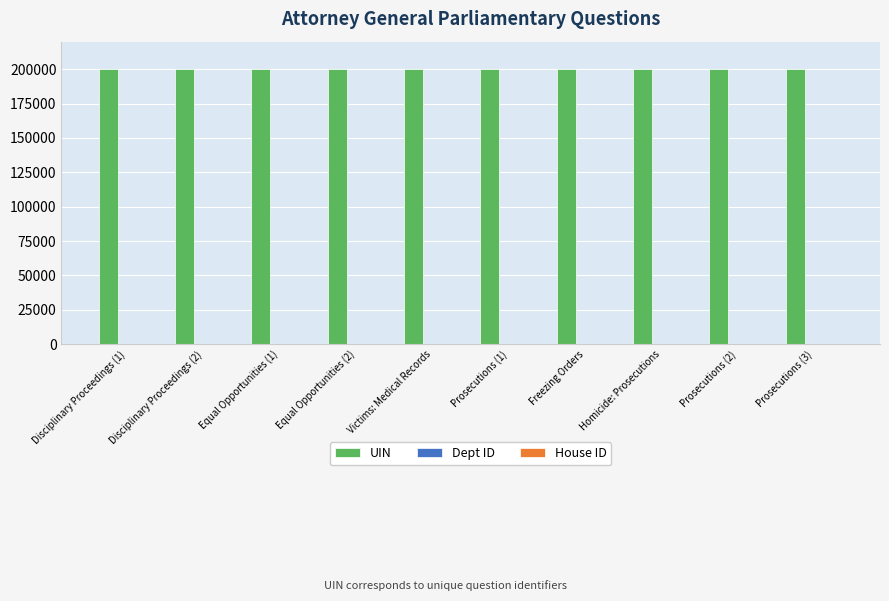

Which series has the largest total across all categories?

UIN